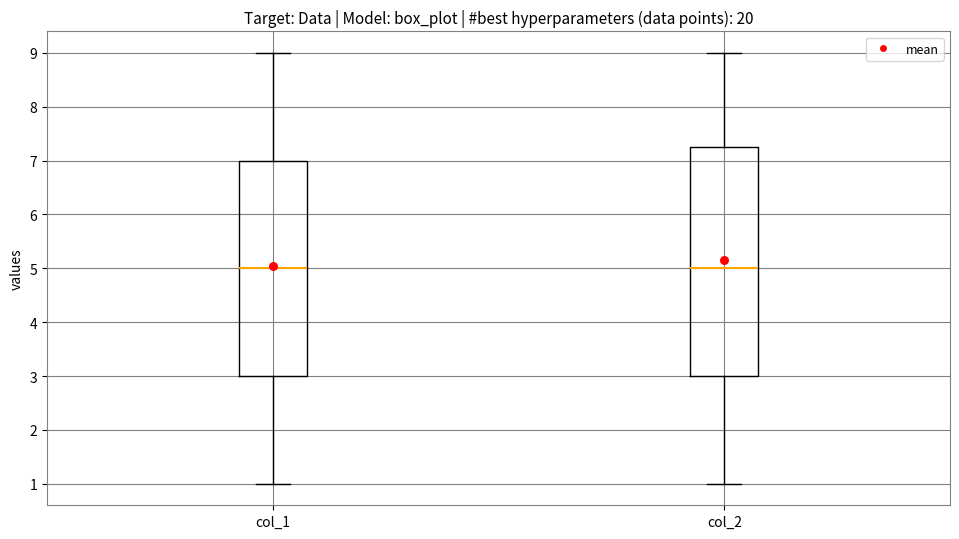

Comparing the boxes themselves (not the whiskers), which one is the tallest?

col_2